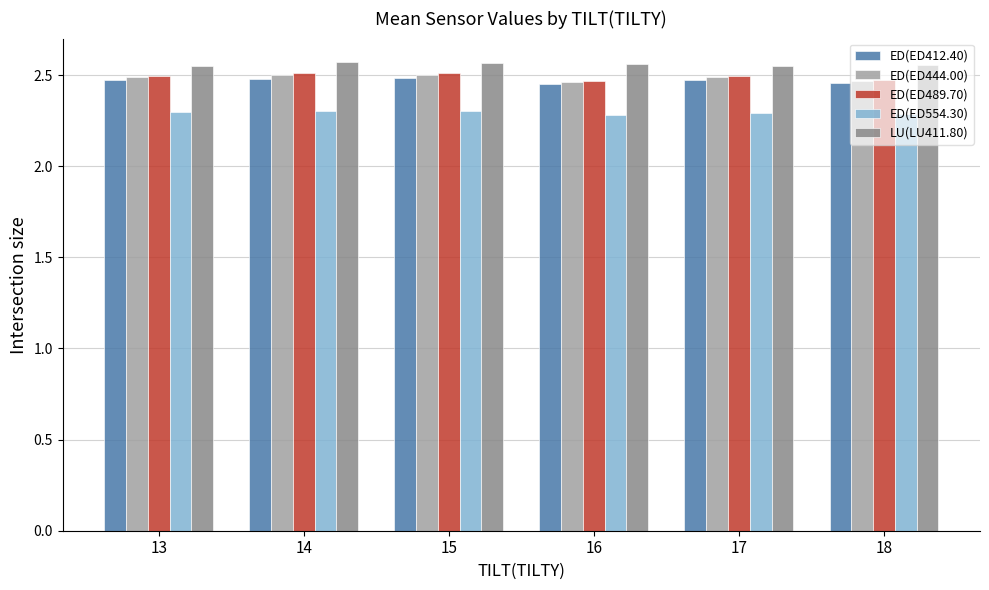

True or false: ED(ED489.70) has a value of 4.2 at 18.

False